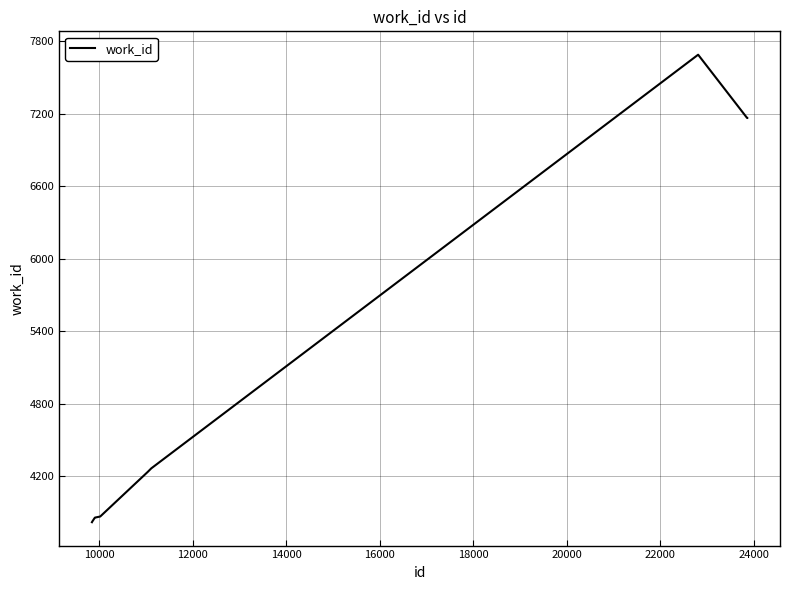

What is the difference between the maximum and minimum values?

3864